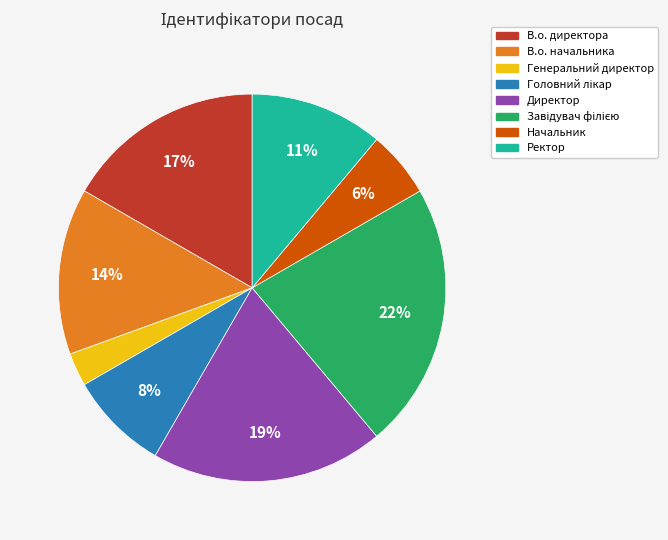

Combined, do Генеральний директор and Ректор account for over 50%?

No